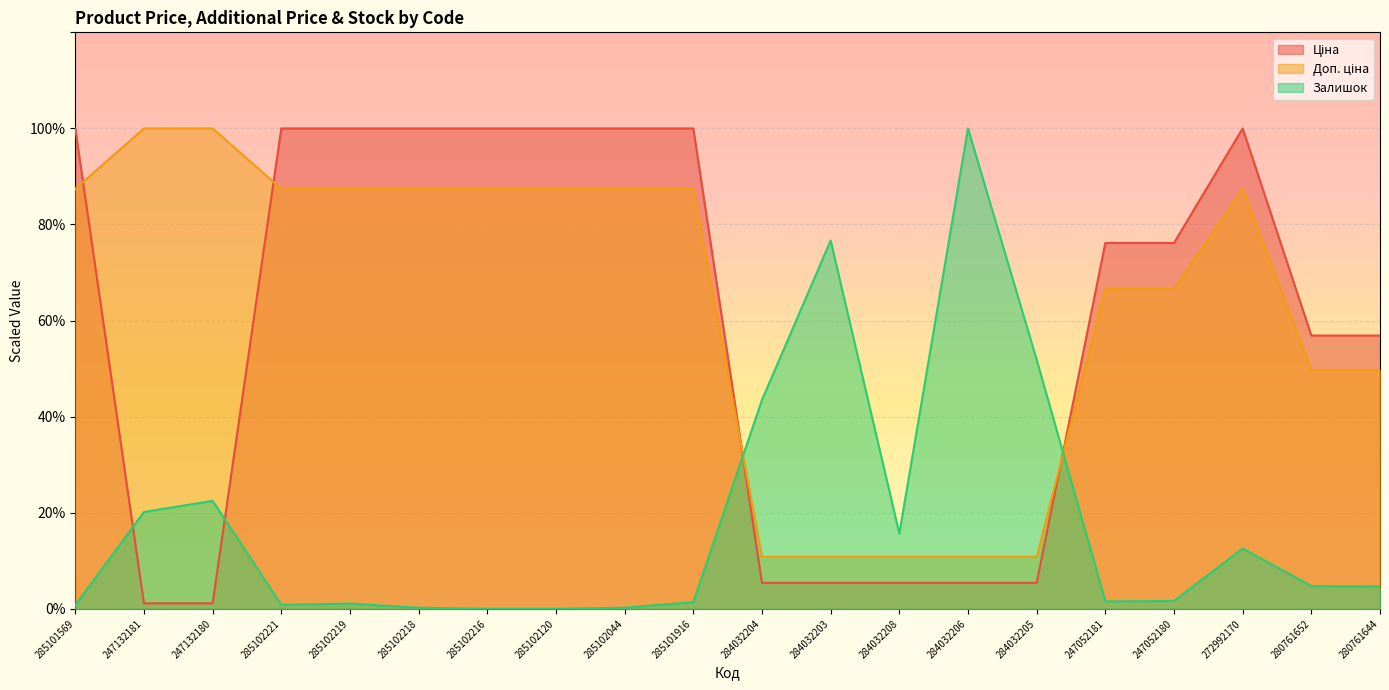

What are all the series names shown in the legend?

Ціна, Доп. ціна, Залишок